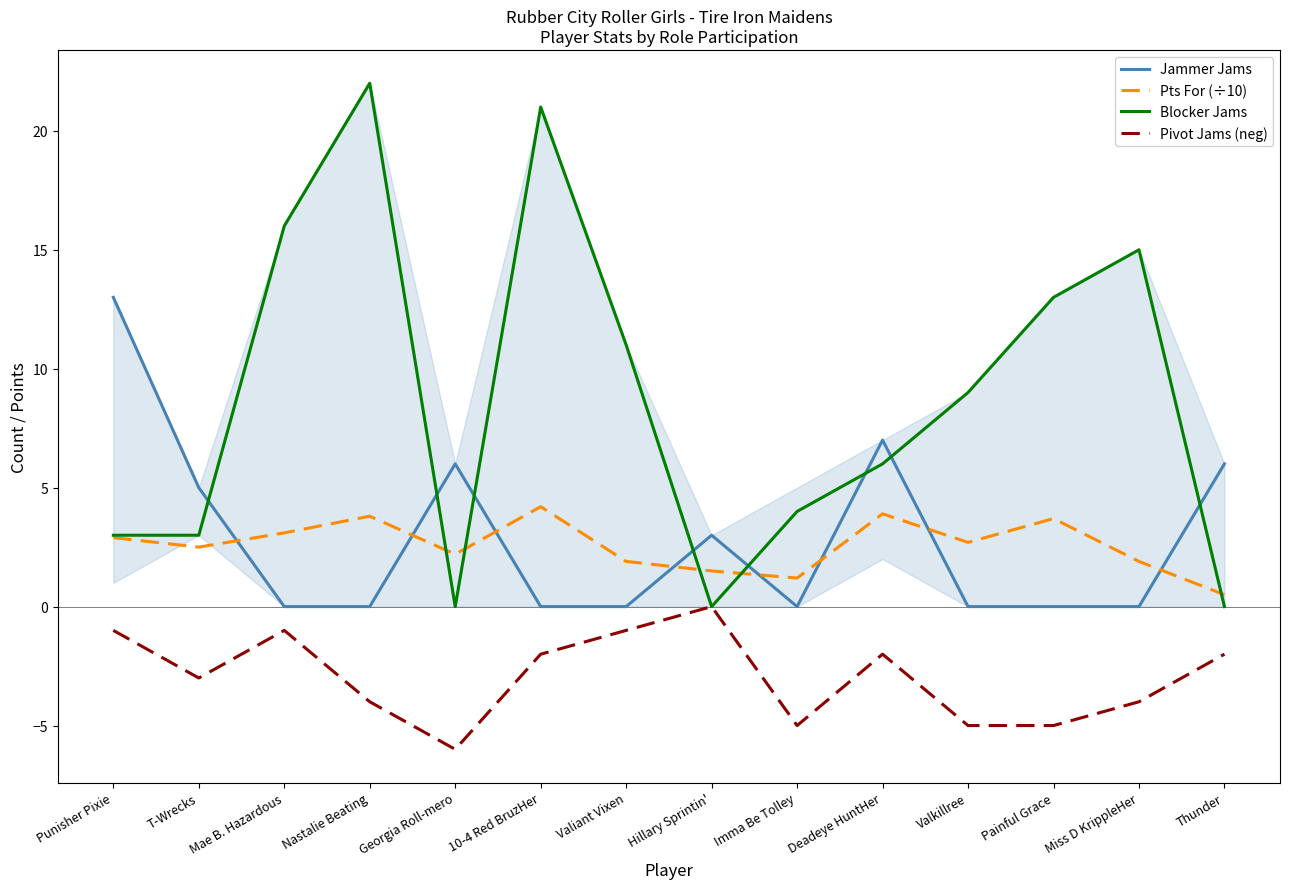

At which category does the chart reach its minimum across all series?

Georgia Roll-mero